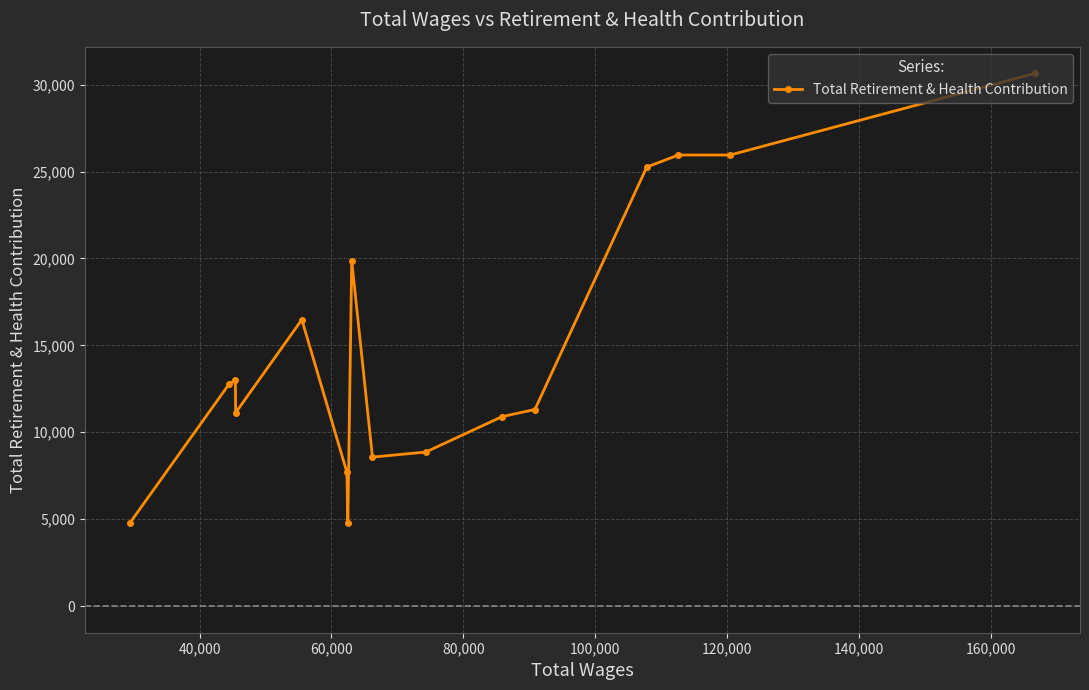

What is the value of the 15th point from the left?

25949